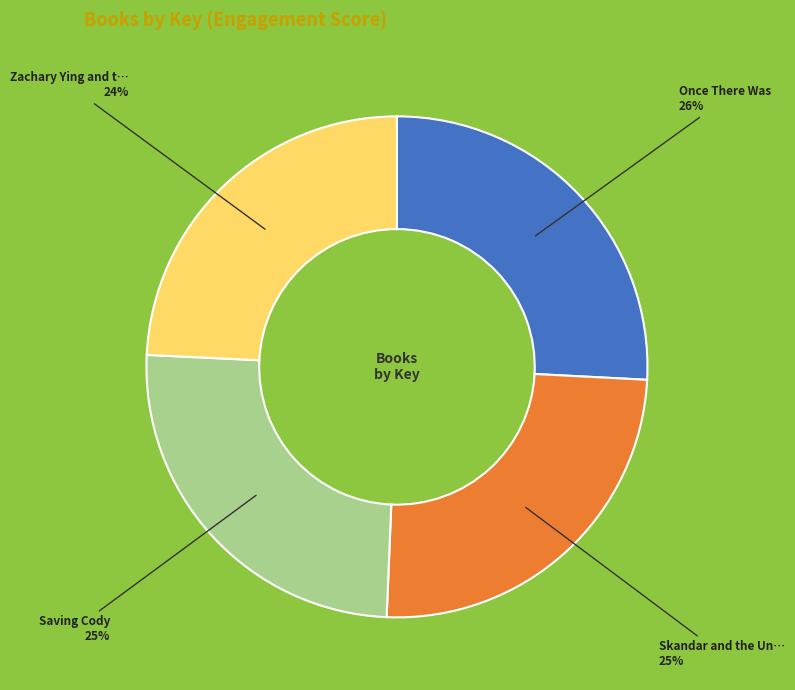

Is there a majority slice in this chart?

No